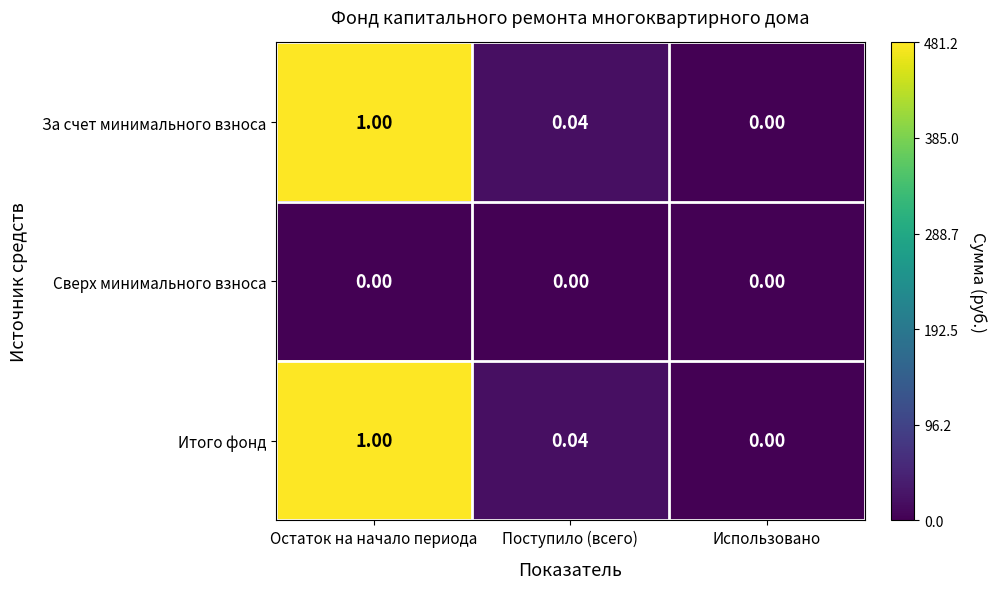

Rank the categories by Итого фонд value from highest to lowest.

Остаток на начало периода, Поступило (всего), Использовано